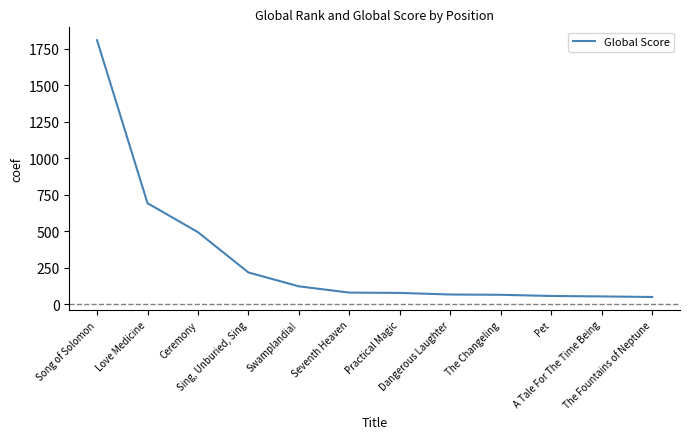

The value at Dangerous Laughter is 67. True or false?

True